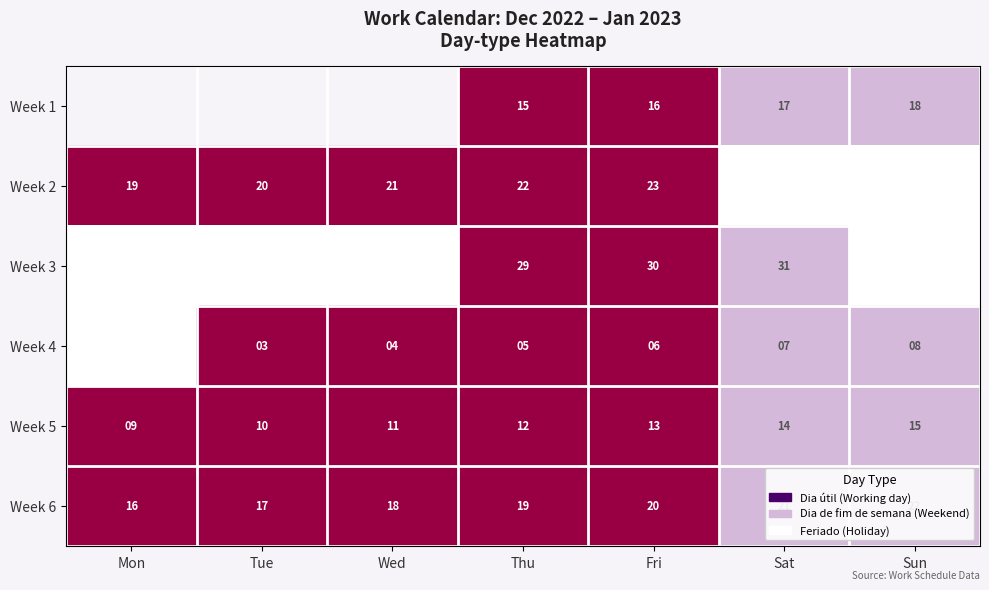

Count the Week 5 values in the range 10 to 14.

5